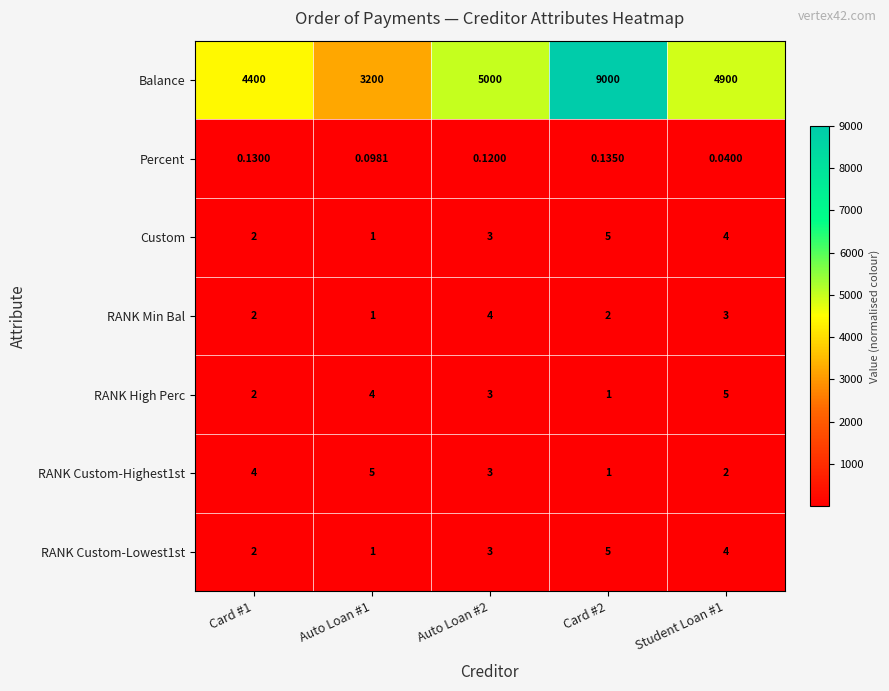

Which series has the largest total across all categories?

Balance